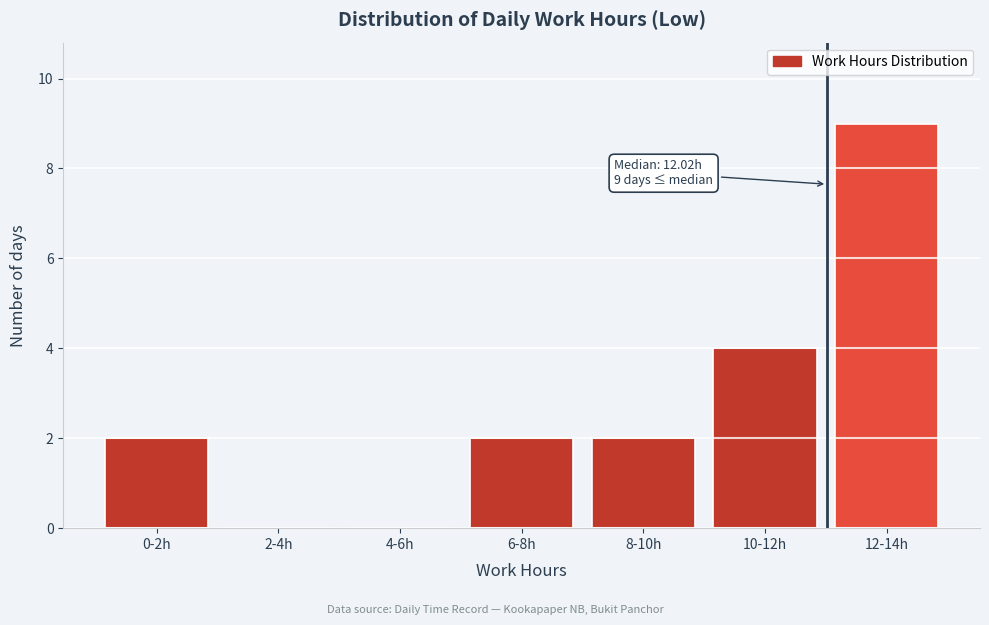

Reading right to left, what are all the values shown in this chart?

12-14h=9	10-12h=4	8-10h=2	6-8h=2	4-6h=0	2-4h=0	0-2h=2